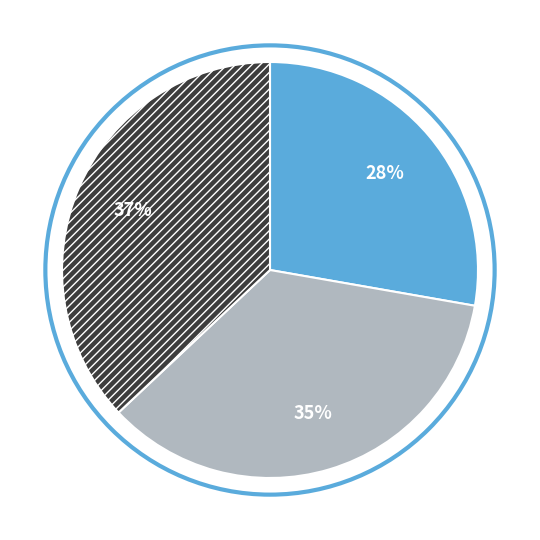

Count the number of slices in the pie.

3